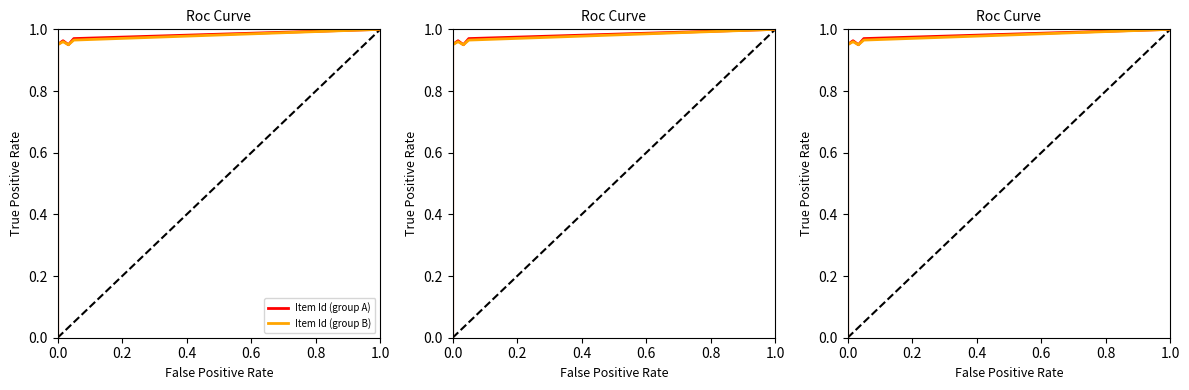

The value of Item Id (group B) at 0.0 is 0.4. True or false?

False